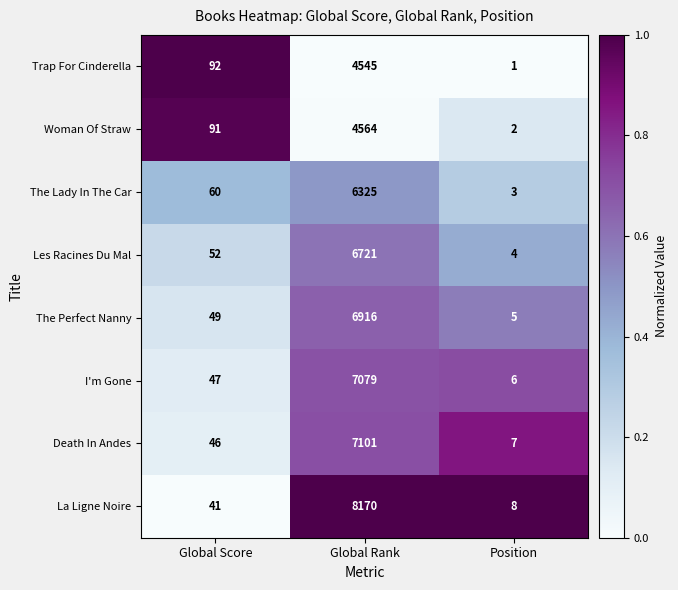

Which series has the widest spread of values?

La Ligne Noire